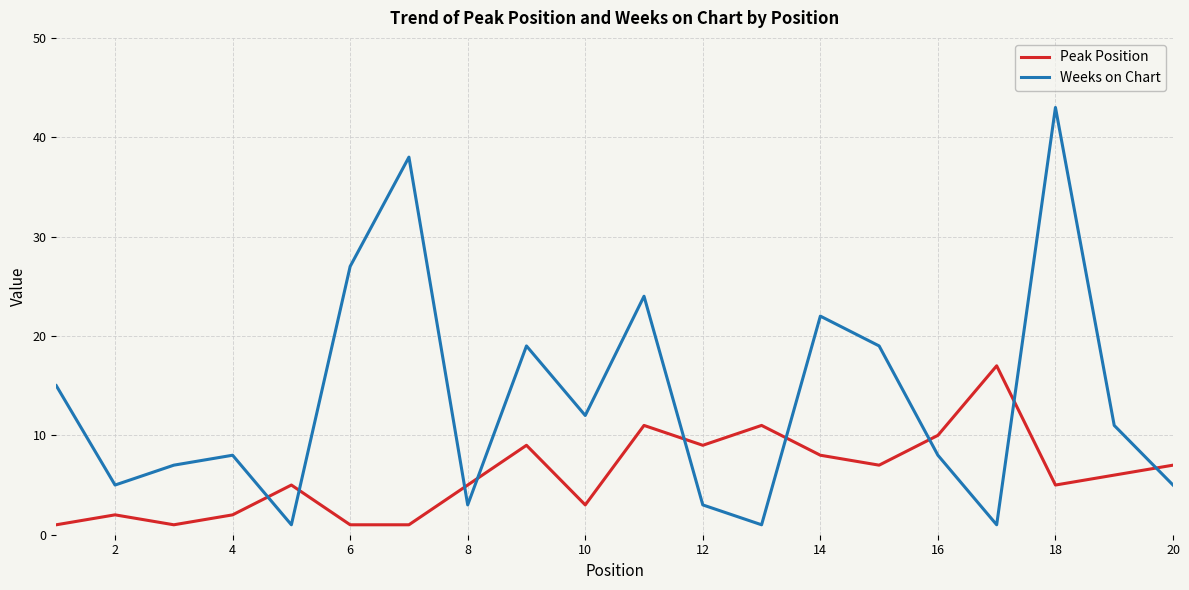

Which series ends up on top after the final intersection of Weeks on Chart and Peak Position?

Peak Position